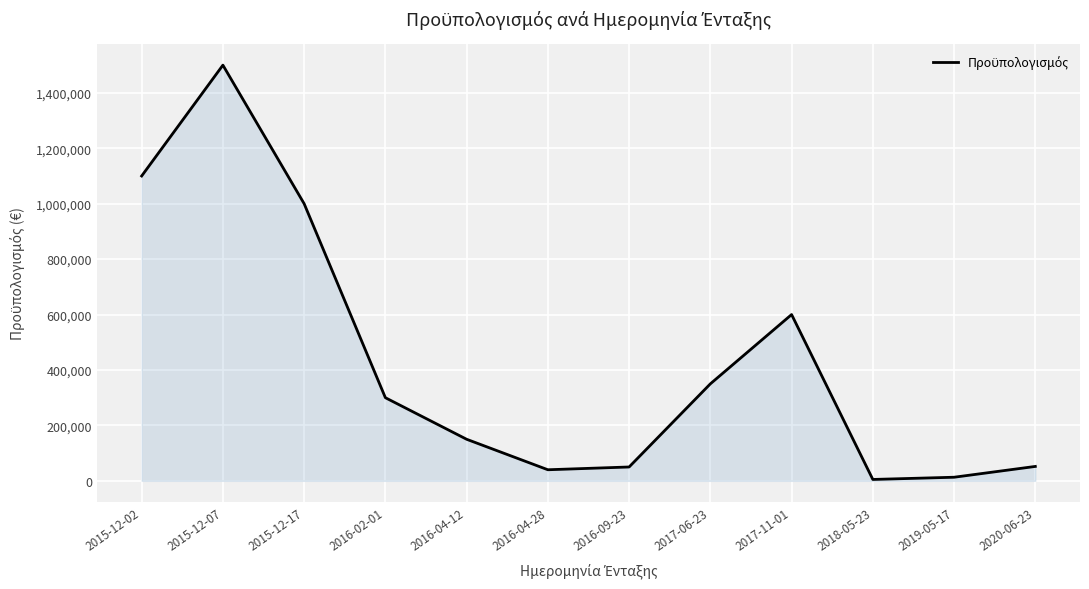

How many interior local valleys (lower than both neighbors) does the data have?

2